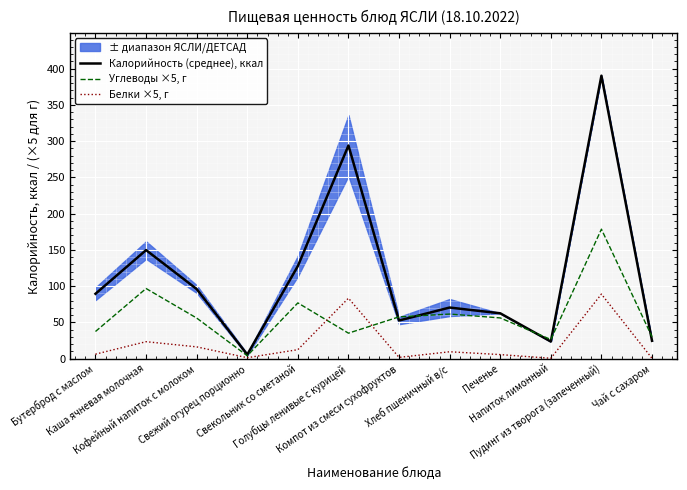

Which has a higher value, Пудинг из творога (запеченный) or Свежий огурец порционно?

Пудинг из творога (запеченный)